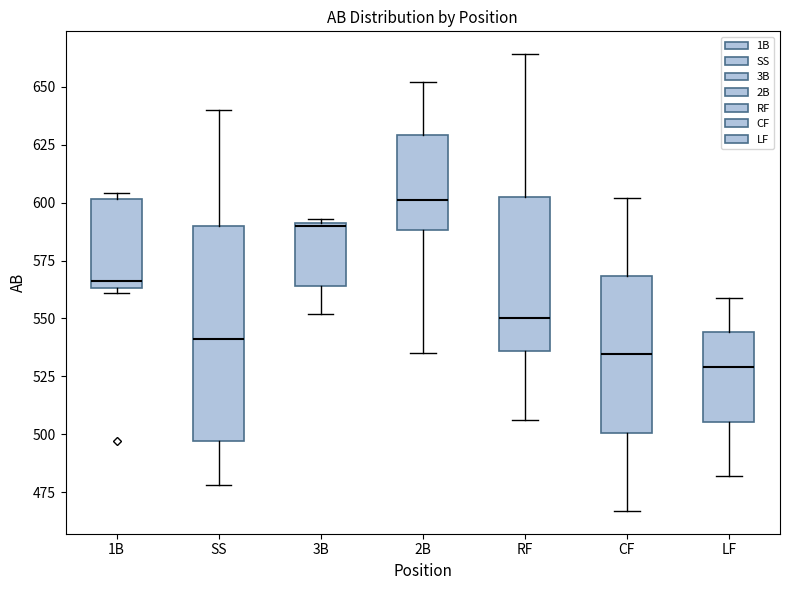

Comparing the boxes themselves (not the whiskers), which one is the tallest?

SS